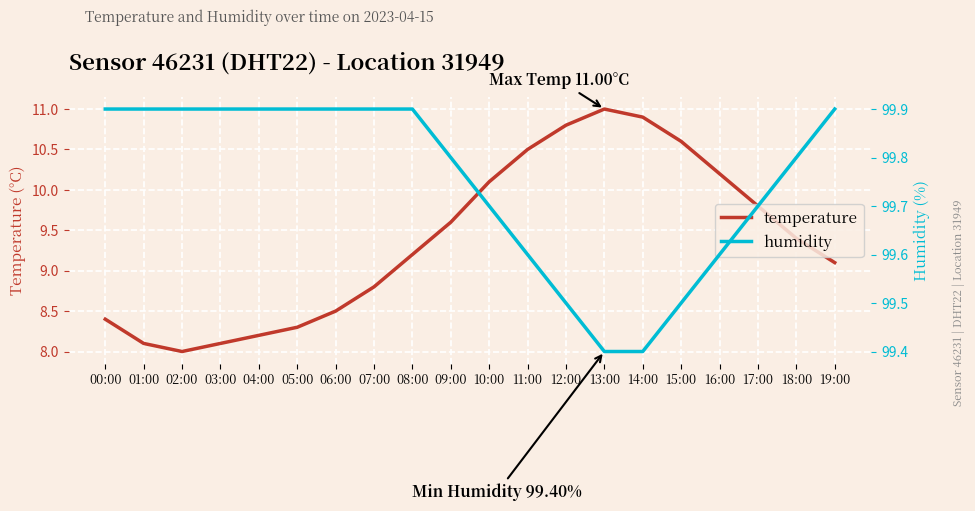

At which label is humidity closest to 99?

13:00